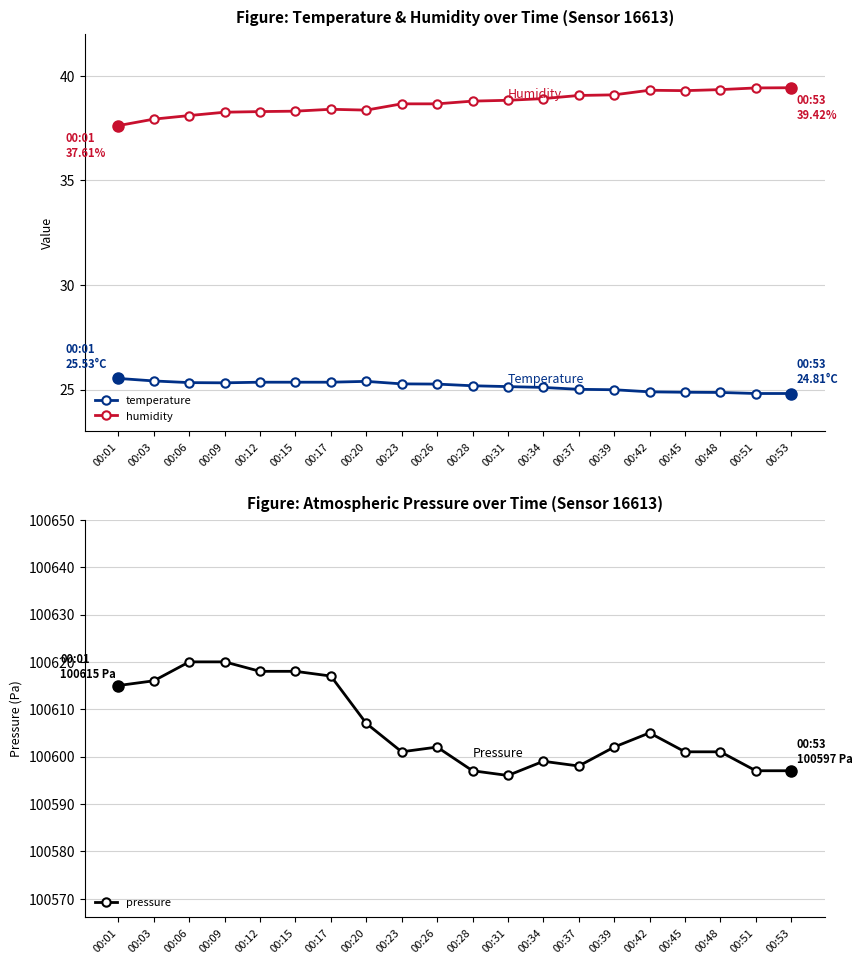

Where is the first local maximum for pressure?

00:26